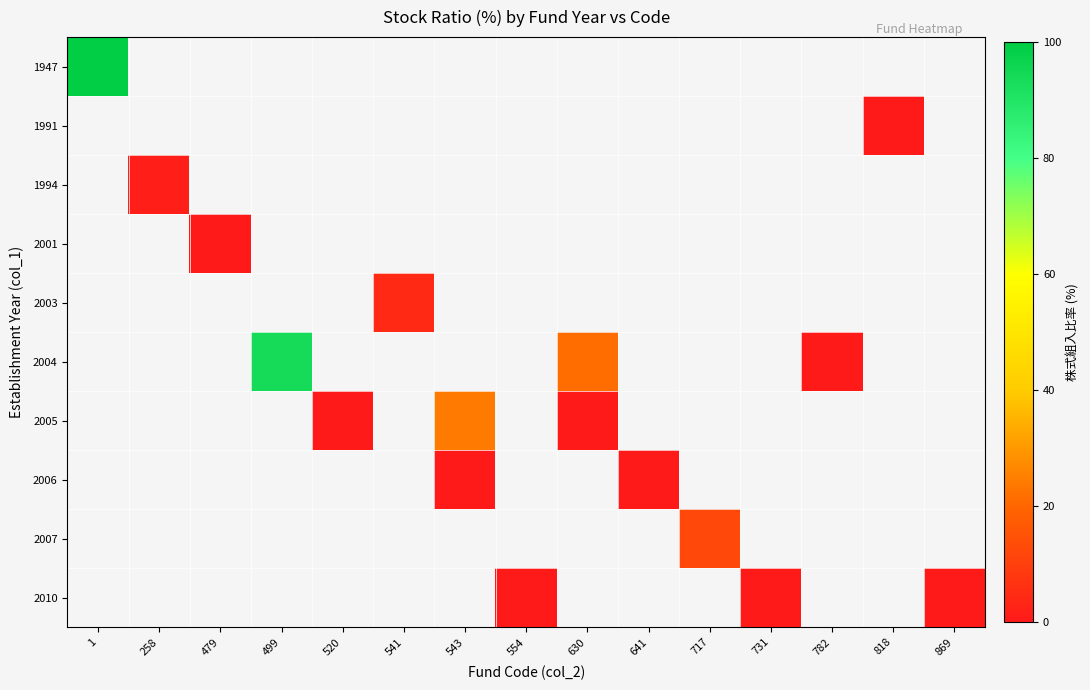

How many values in 2003 are above zero?

1